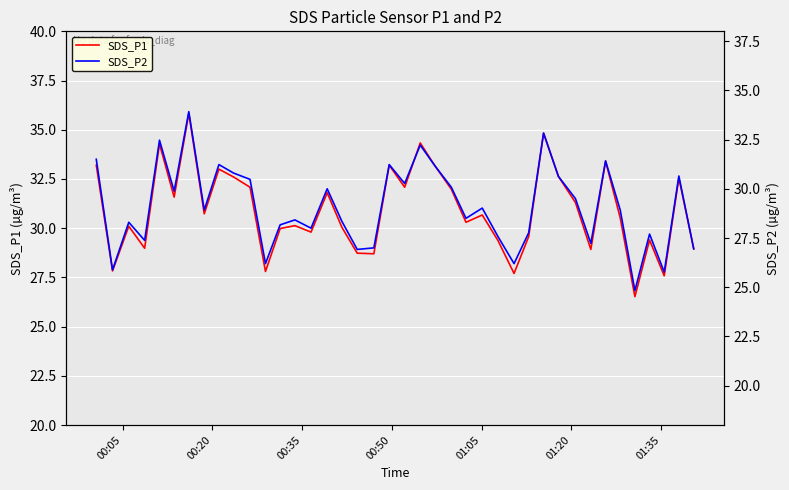

True or false: SDS_P2 and SDS_P1 cross at least once.

False